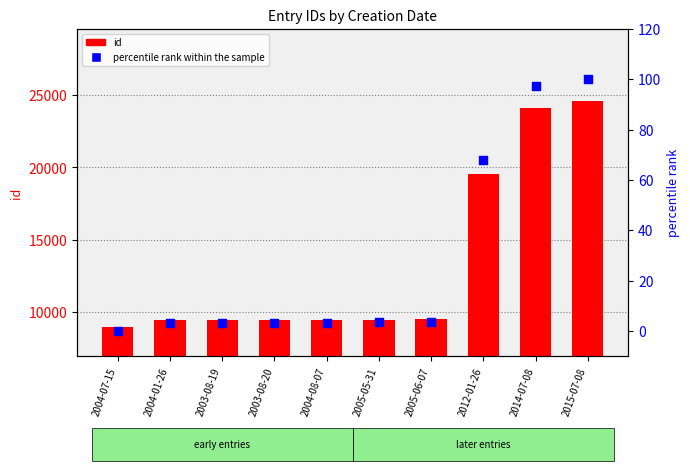

Which series has the largest total across all categories?

id